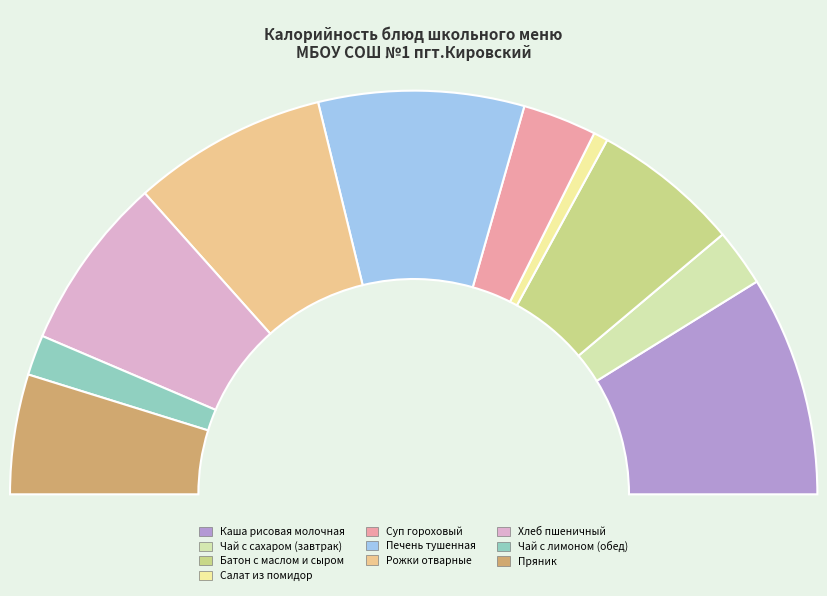

How many slices are in this pie chart?

10